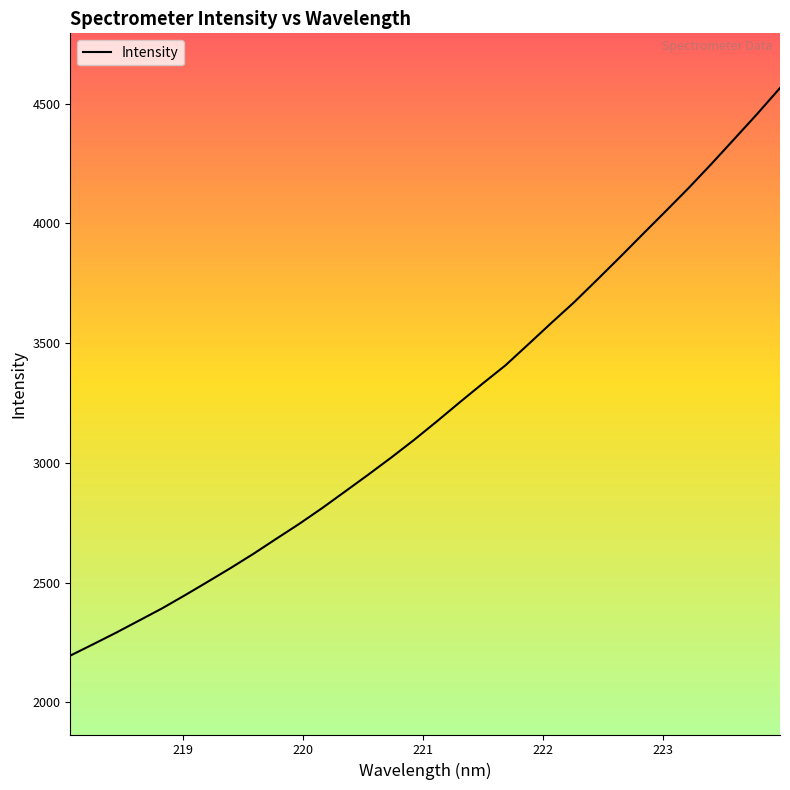

What is the minimum value shown in the chart?

2195.4